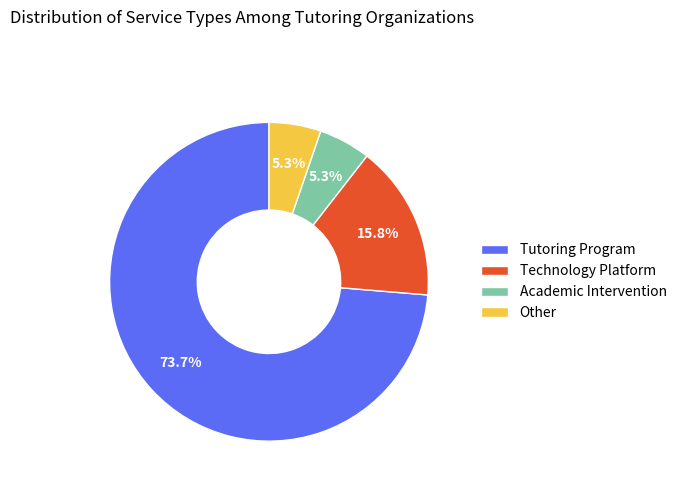

Which has a higher value, Technology Platform or Academic Intervention?

Technology Platform